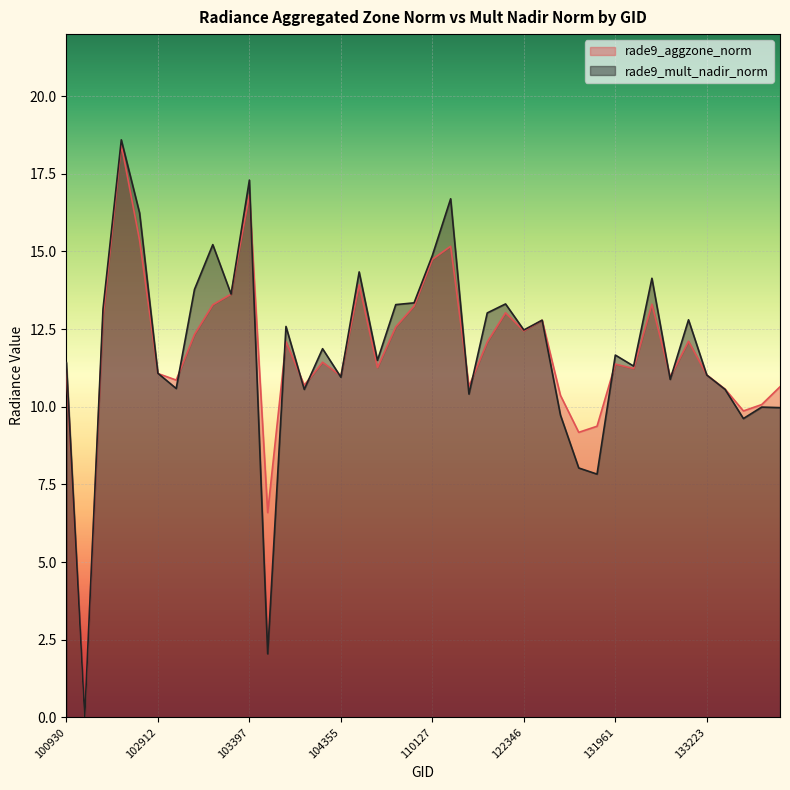

At 102792, list the series in order from smallest to largest.

rade9_aggzone_norm, rade9_mult_nadir_norm